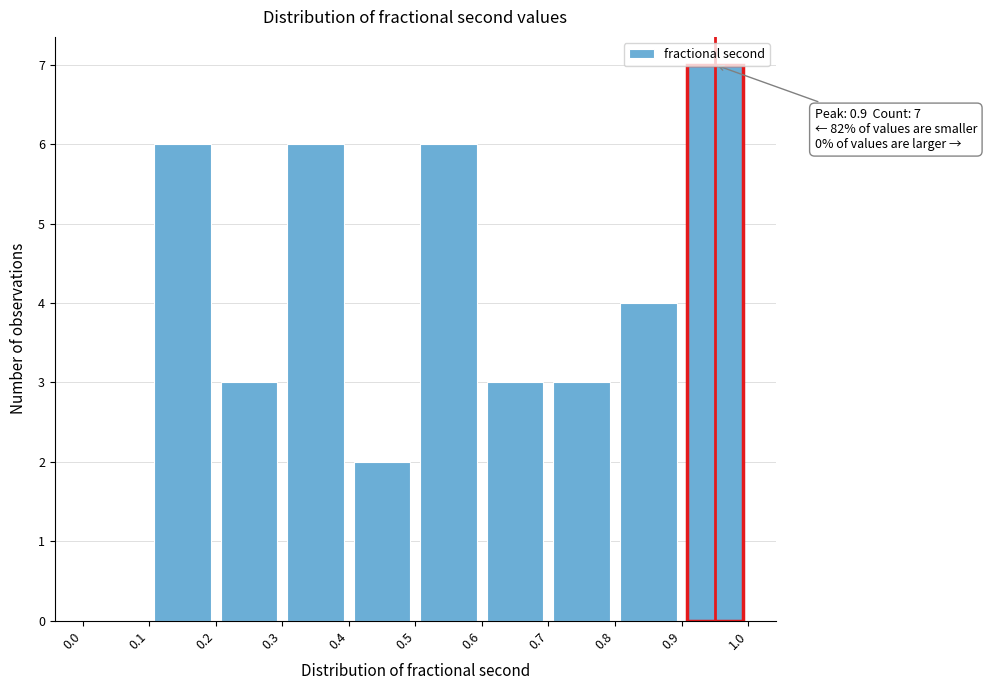

Over which range of the x-axis is the bar tallest?

0.9 to 1.0